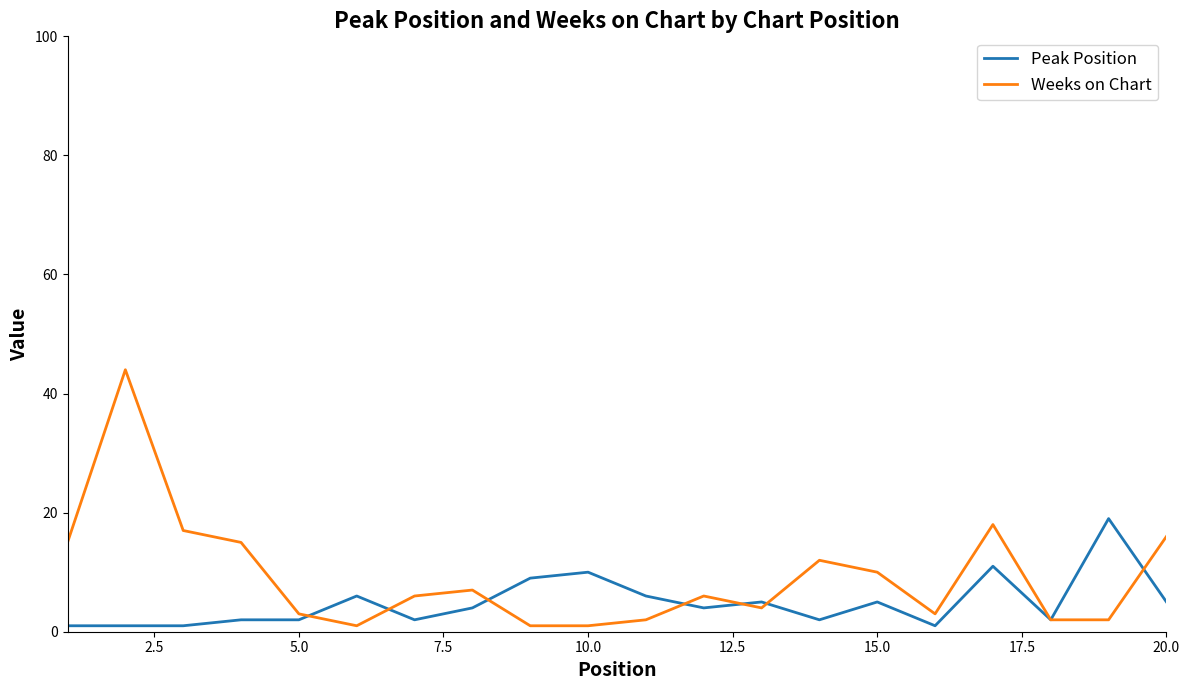

What is the greatest value displayed?

44